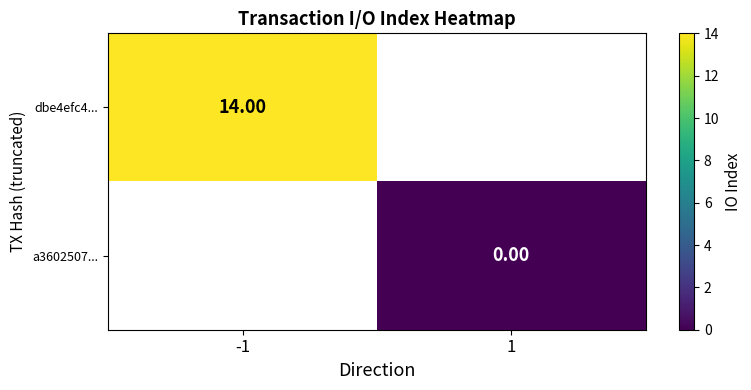

At which category does the chart reach its peak across all series?

-1